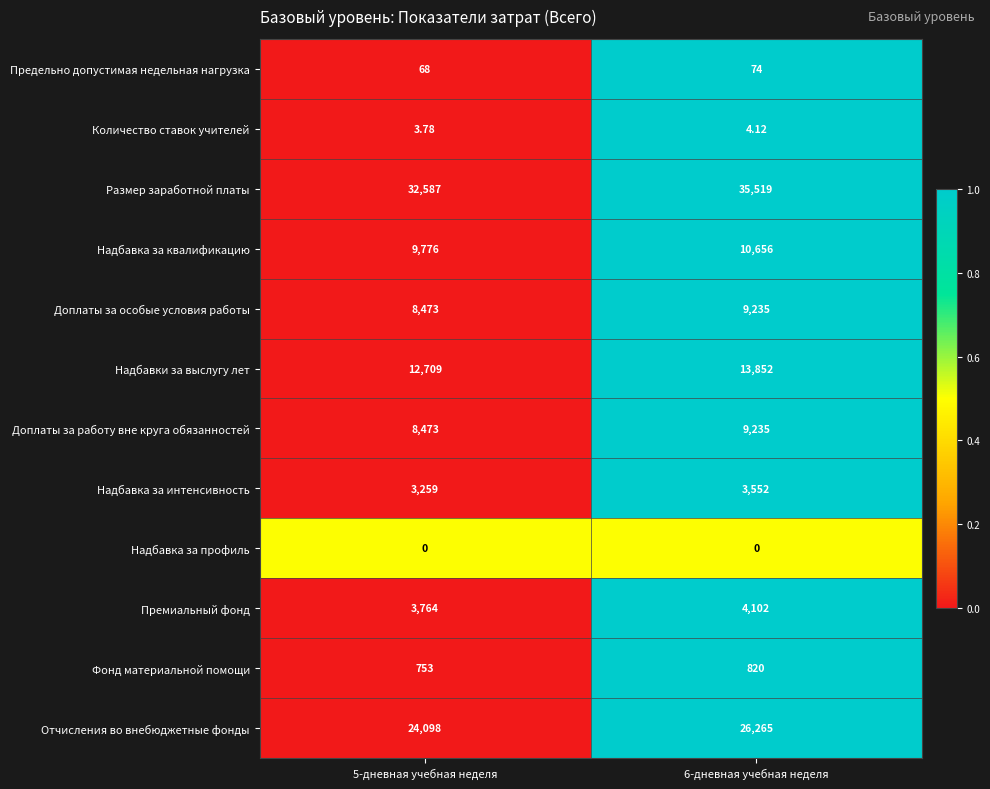

Which series has the largest total across all categories?

Размер заработной платы